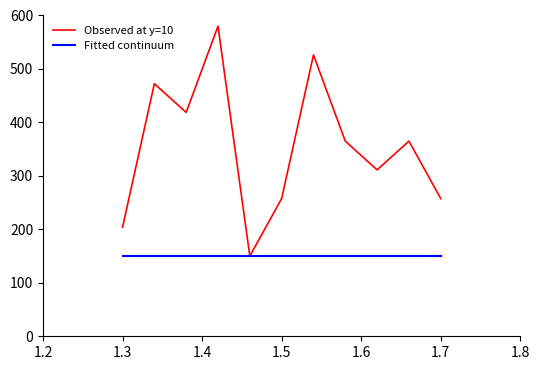

At how many categories does at least one series exceed 514?

2